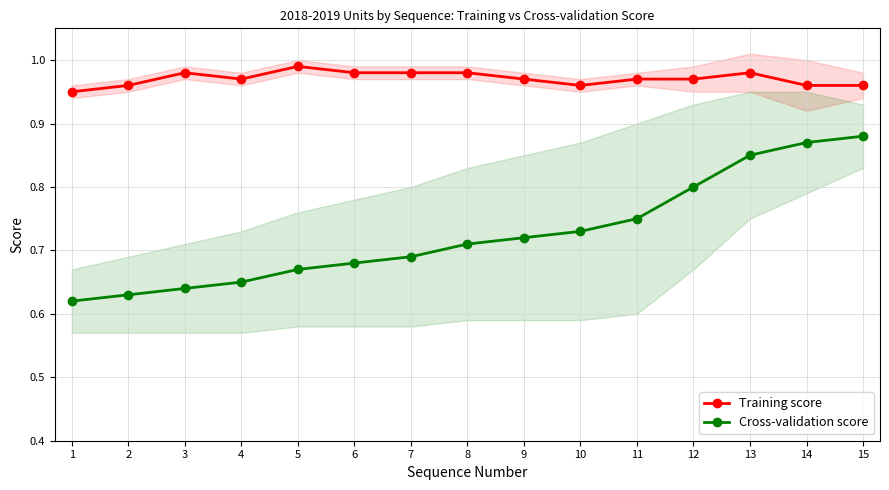

Reading left to right, extract all data points from this chart.

Training score: 0.9	1.0	1.0	1.0	1.0	1.0	1.0	1.0	1.0	1.0	1.0	1.0	1.0	1.0	1.0
Cross-validation score: 0.6	0.6	0.6	0.7	0.7	0.7	0.7	0.7	0.7	0.7	0.8	0.8	0.8	0.9	0.9